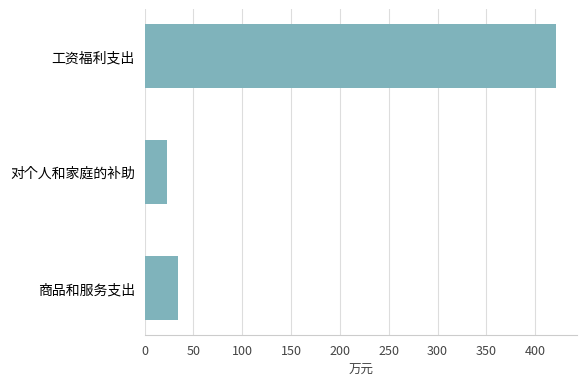

At which category does the chart reach its minimum across all series?

对个人和家庭的补助